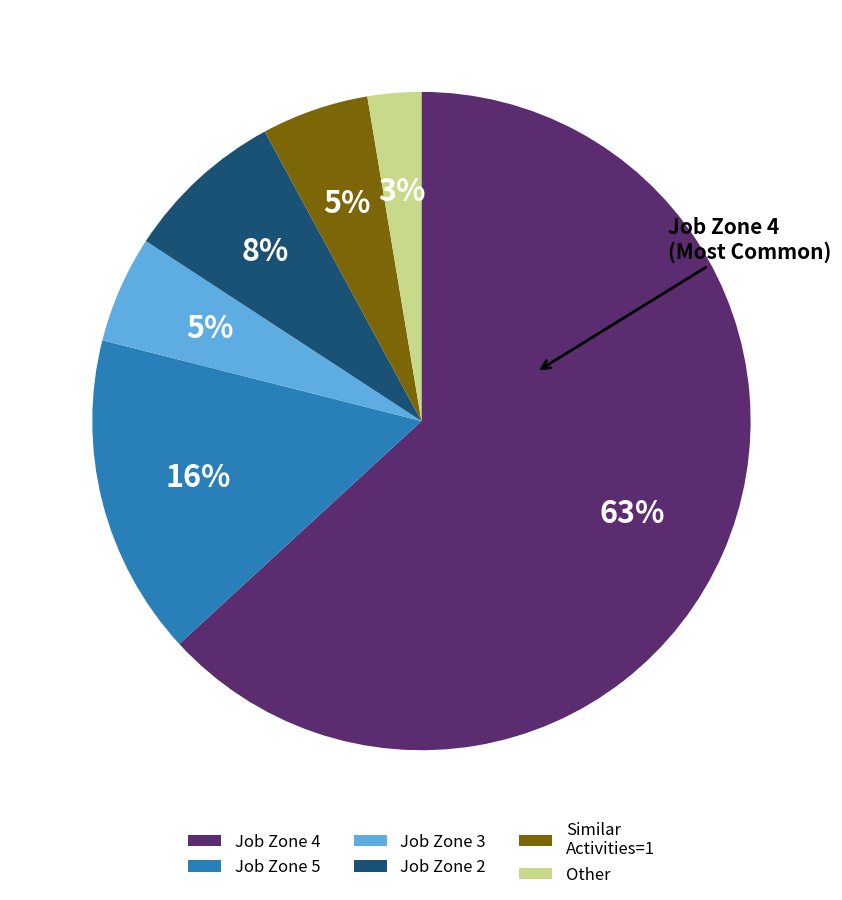

Between Job Zone 2 and Similar Activities=1, which is larger?

Job Zone 2